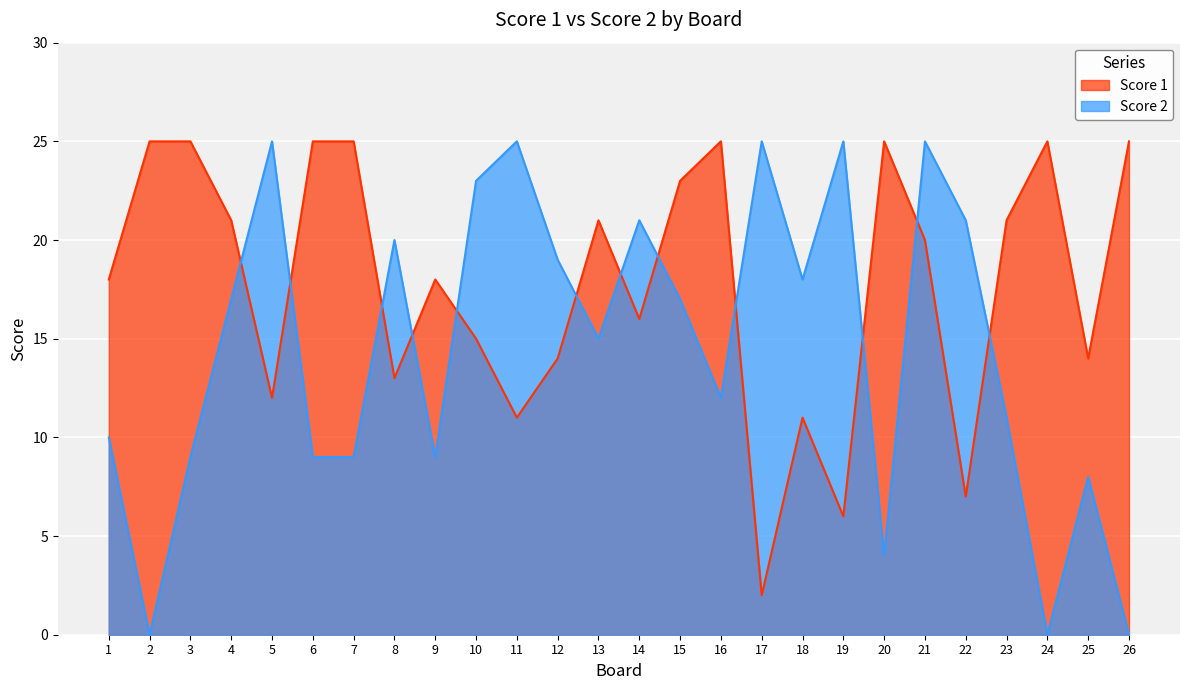

Reading right to left, list all the values displayed in this chart.

Score 1: 25	14	25	21	7	20	25	6	11	2	25	23	16	21	14	11	15	18	13	25	25	12	21	25	25	18
Score 2: 0	8	0	11	21	25	4	25	18	25	12	17	21	15	19	25	23	9	20	9	9	25	17	9	0	10